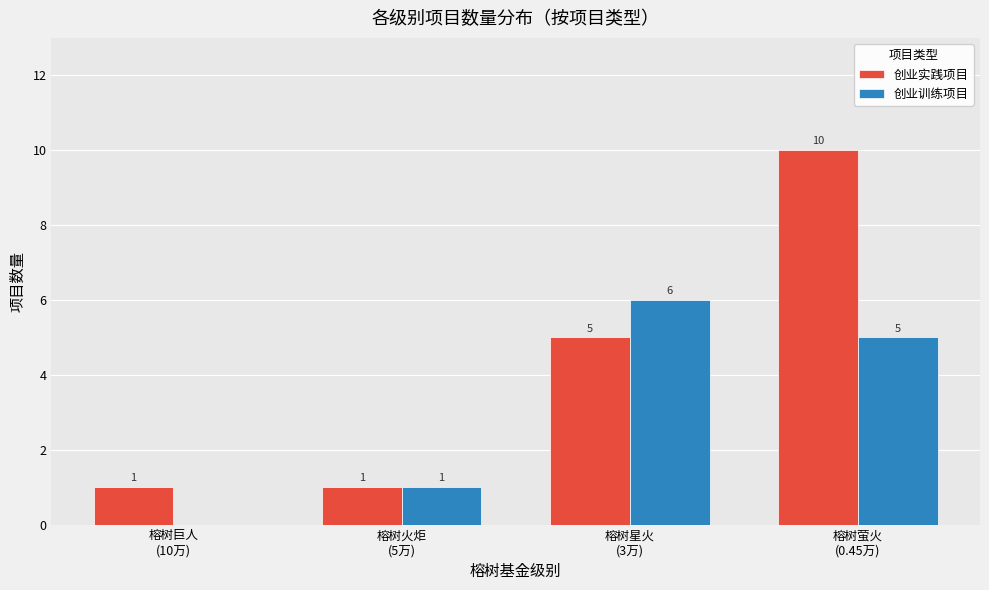

Is the value of 创业实践项目 at 榕树萤火
(0.45万) greater than the value of 创业训练项目 at 榕树巨人
(10万)?

Yes